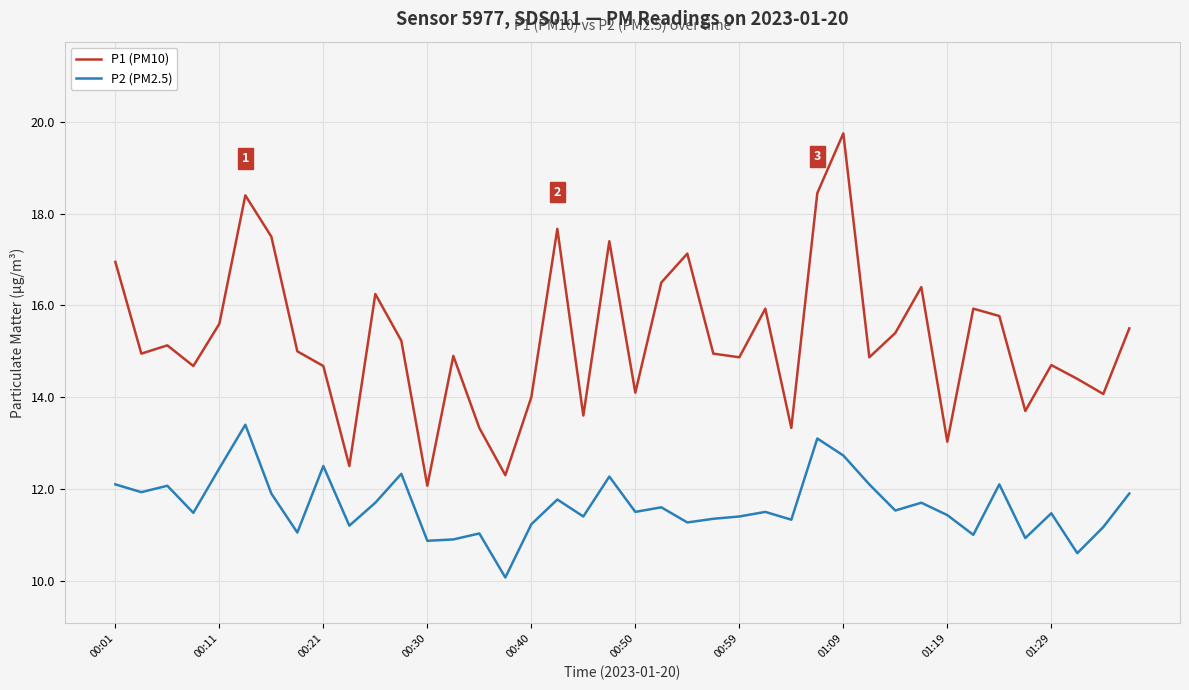

What are all the series names shown in the legend?

P1 (PM10), P2 (PM2.5)